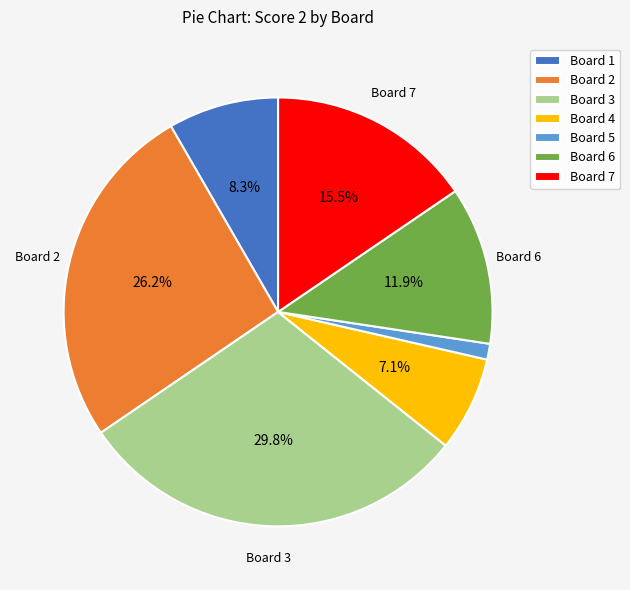

Do Board 2 and Board 5 together represent more than half of the pie?

No